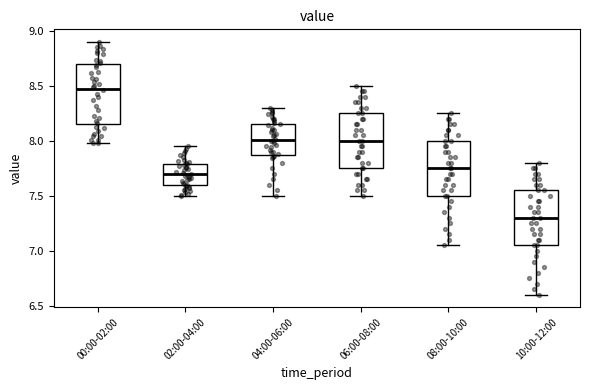

Where does the lower whisker of the box for 00:00-02:00 end on the y-axis? The values are not printed on the chart, so give them approximately, as read against the axis.

8.00